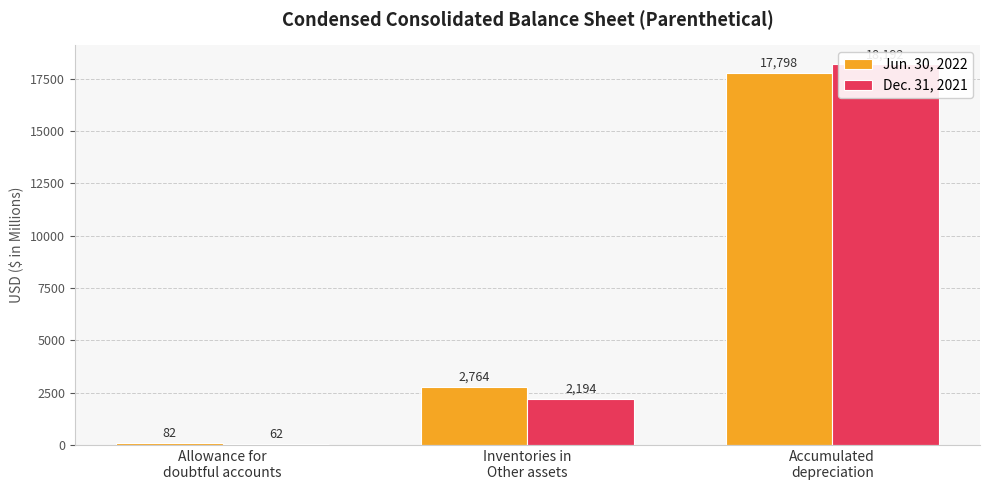

What are all the series names shown in the legend?

Jun. 30, 2022, Dec. 31, 2021